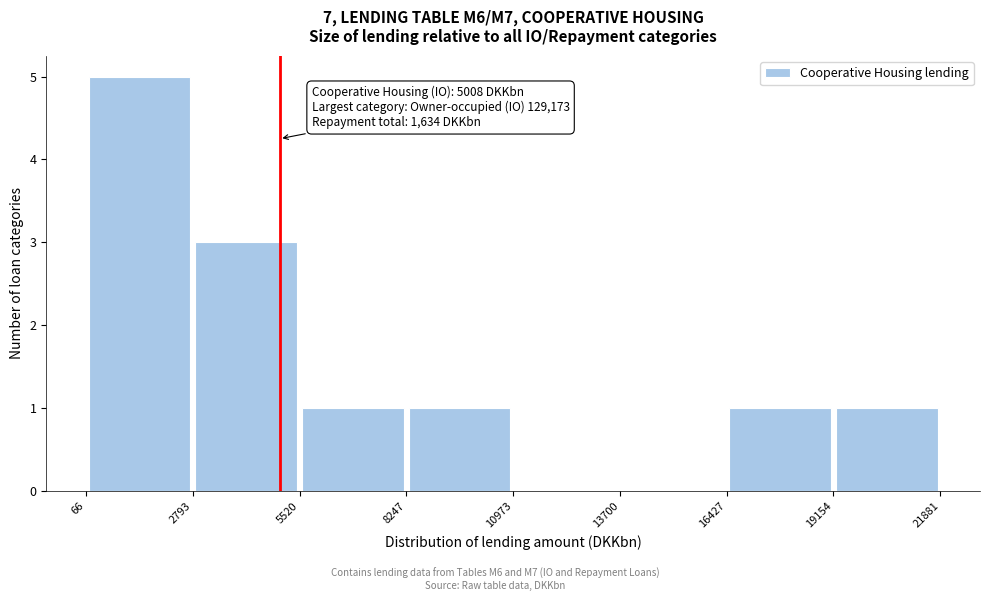

Which range on the x-axis has the tallest bar?

66 to 2793